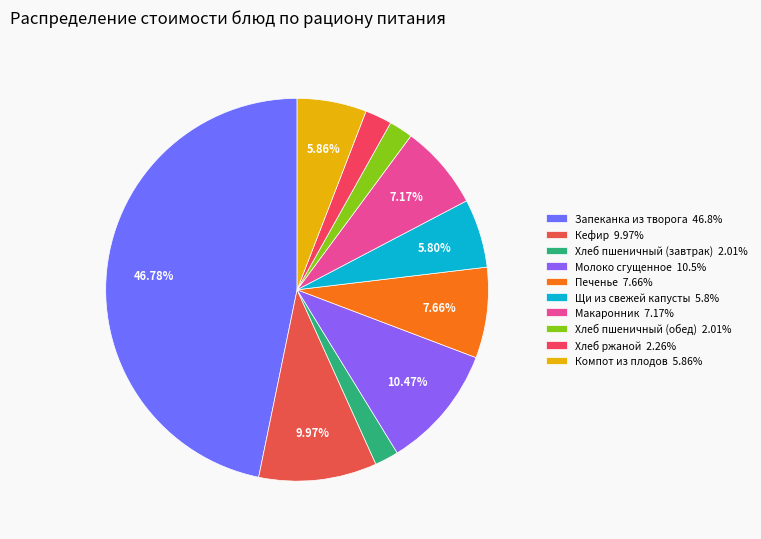

True or false: Хлеб пшеничный (завтрак) accounts for 16% of the total.

False